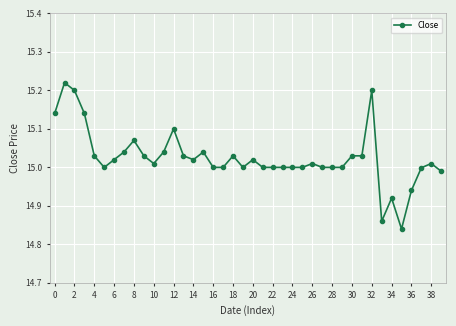

True or false: there are more than 1 points higher than both neighbors.

True